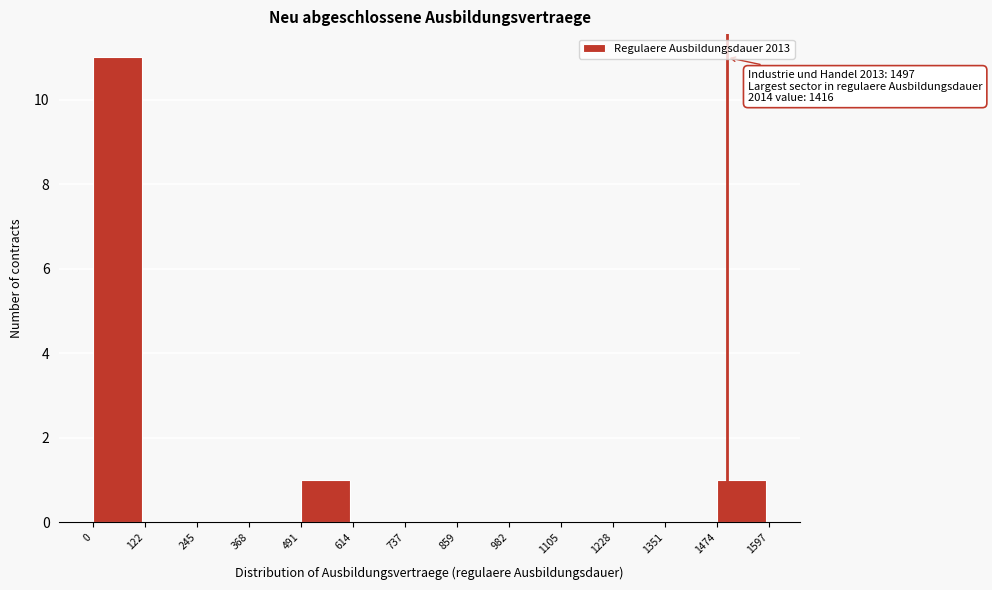

Which range on the x-axis has the tallest bar?

0 to 122